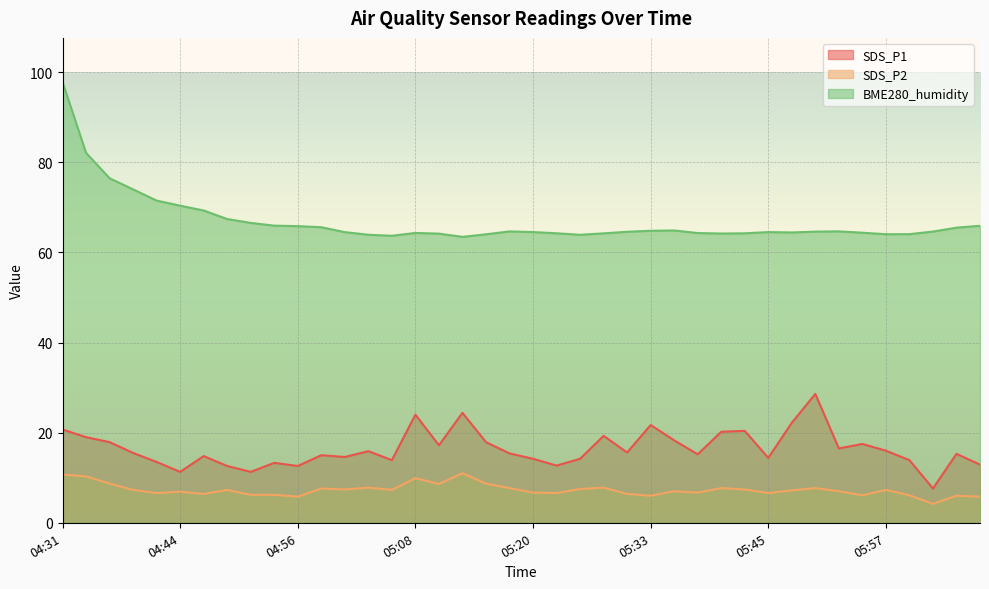

Where is the first local maximum for SDS_P1?

04:46